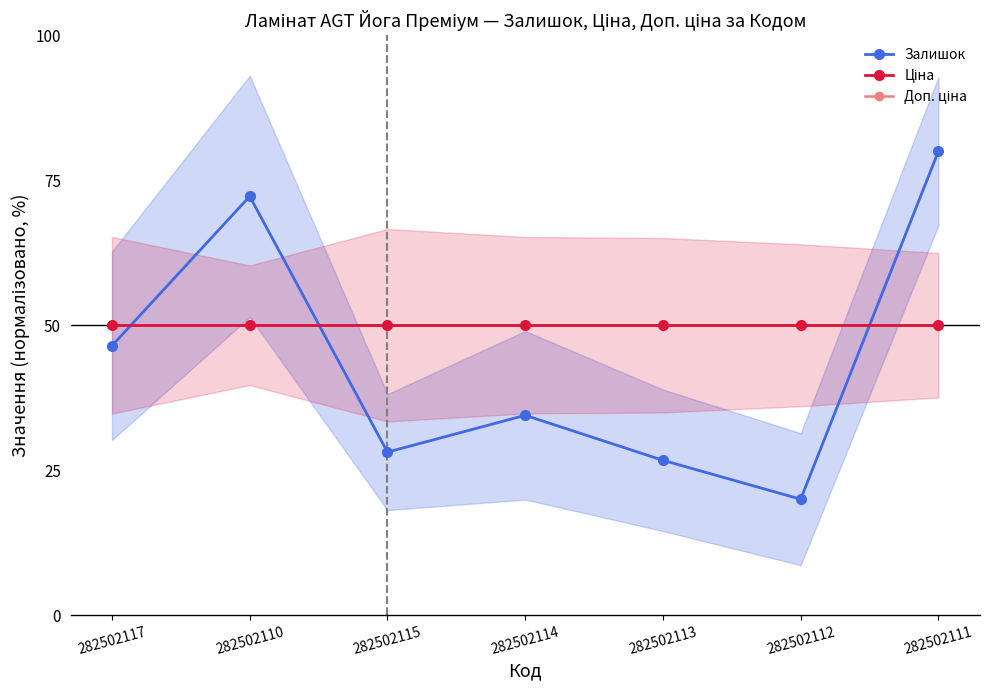

True or false: Доп. ціна has a value of 80.4 at 282502111.

False